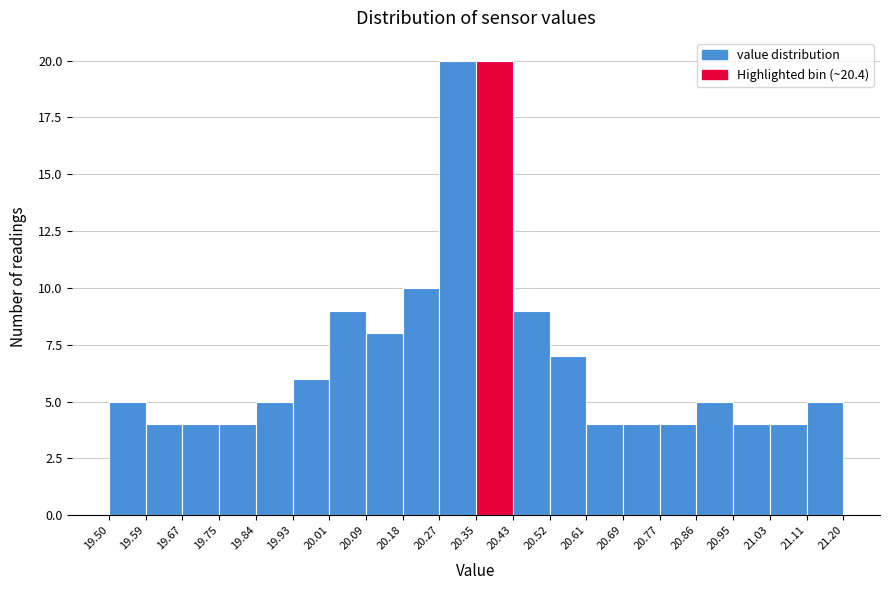

Reading left to right, transcribe this chart: for each bar, give the range it covers on the x-axis and its height. The values are not printed on the chart, so give them approximately, as read against the axis.

19.50 to 19.59: 5
19.59 to 19.67: 4
19.67 to 19.75: 4
19.75 to 19.84: 4
19.84 to 19.93: 5
19.93 to 20.01: 6
20.01 to 20.09: 9
20.09 to 20.18: 8
20.18 to 20.27: 10
20.27 to 20.35: 20
20.35 to 20.43: 20
20.43 to 20.52: 9
20.52 to 20.61: 7
20.61 to 20.69: 4
20.69 to 20.77: 4
20.77 to 20.86: 4
20.86 to 20.95: 5
20.95 to 21.03: 4
21.03 to 21.11: 4
21.11 to 21.20: 5